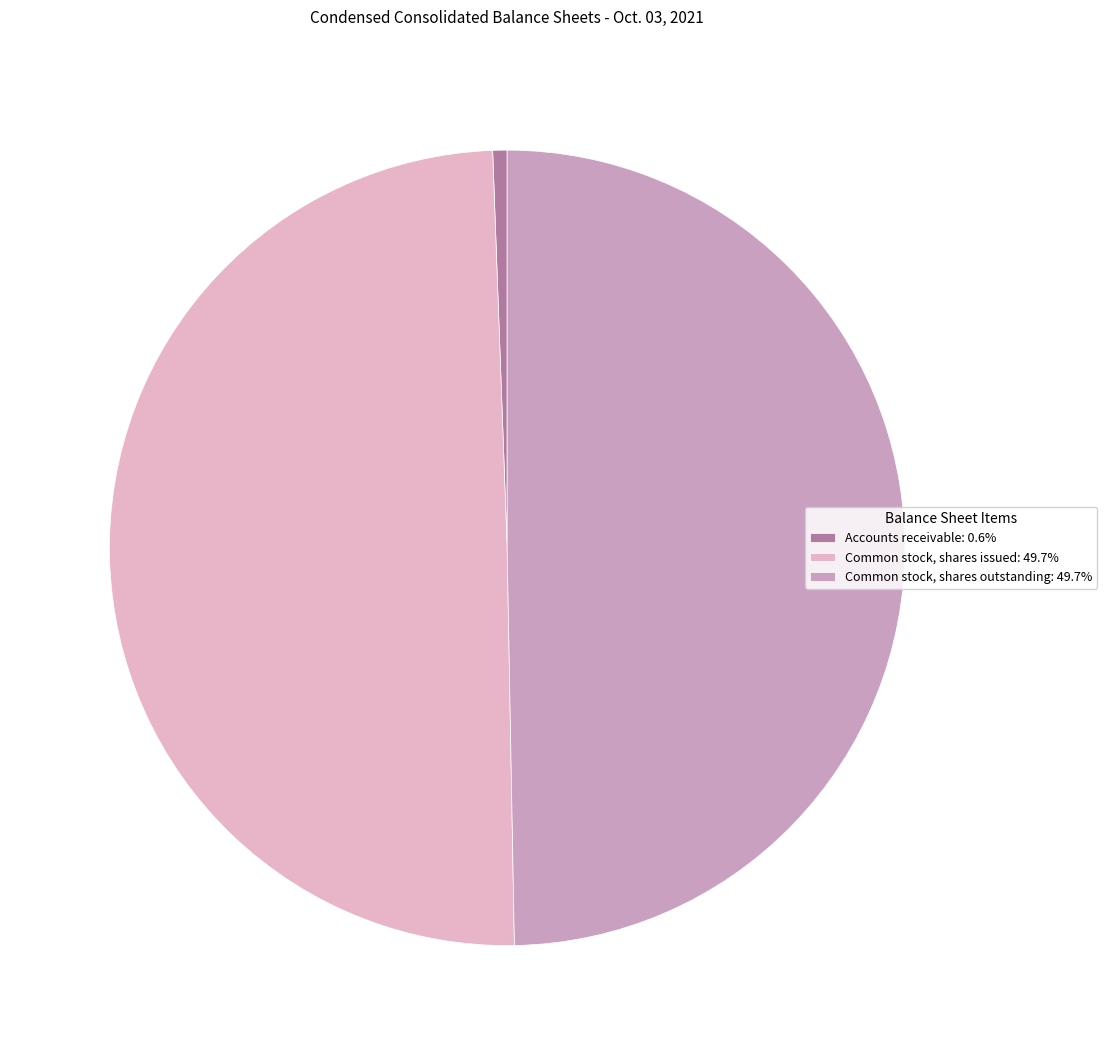

Which slice is the smallest?

Accounts receivable